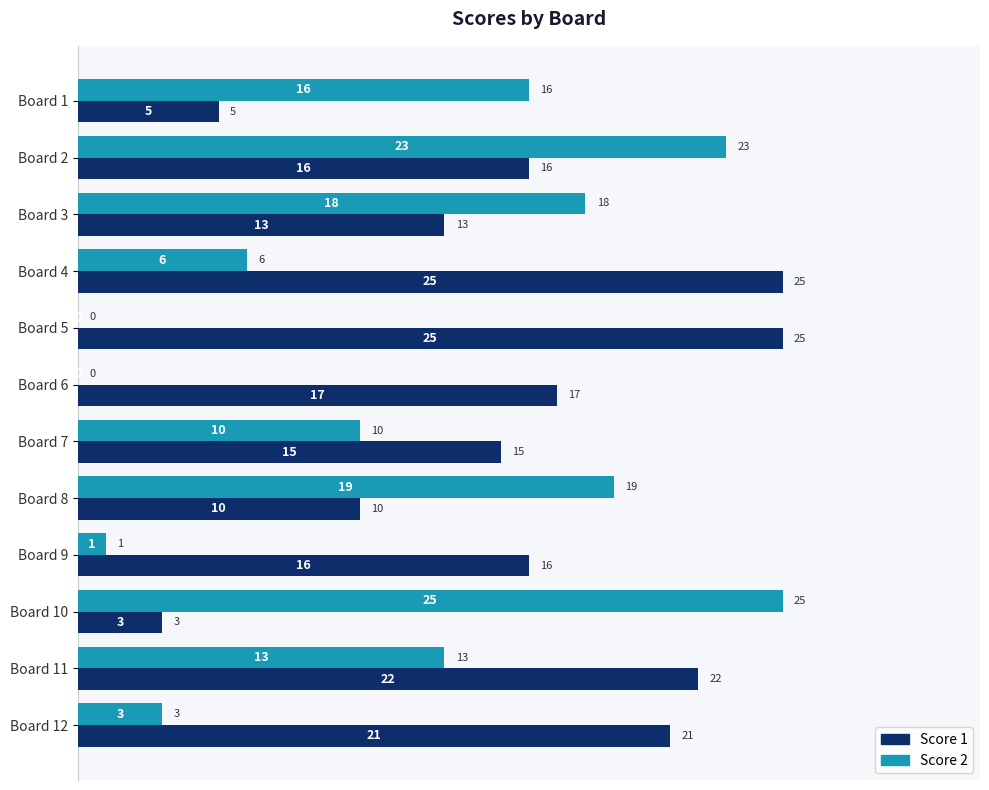

The Score 2 series shows 4 at Board 8. True or false?

False